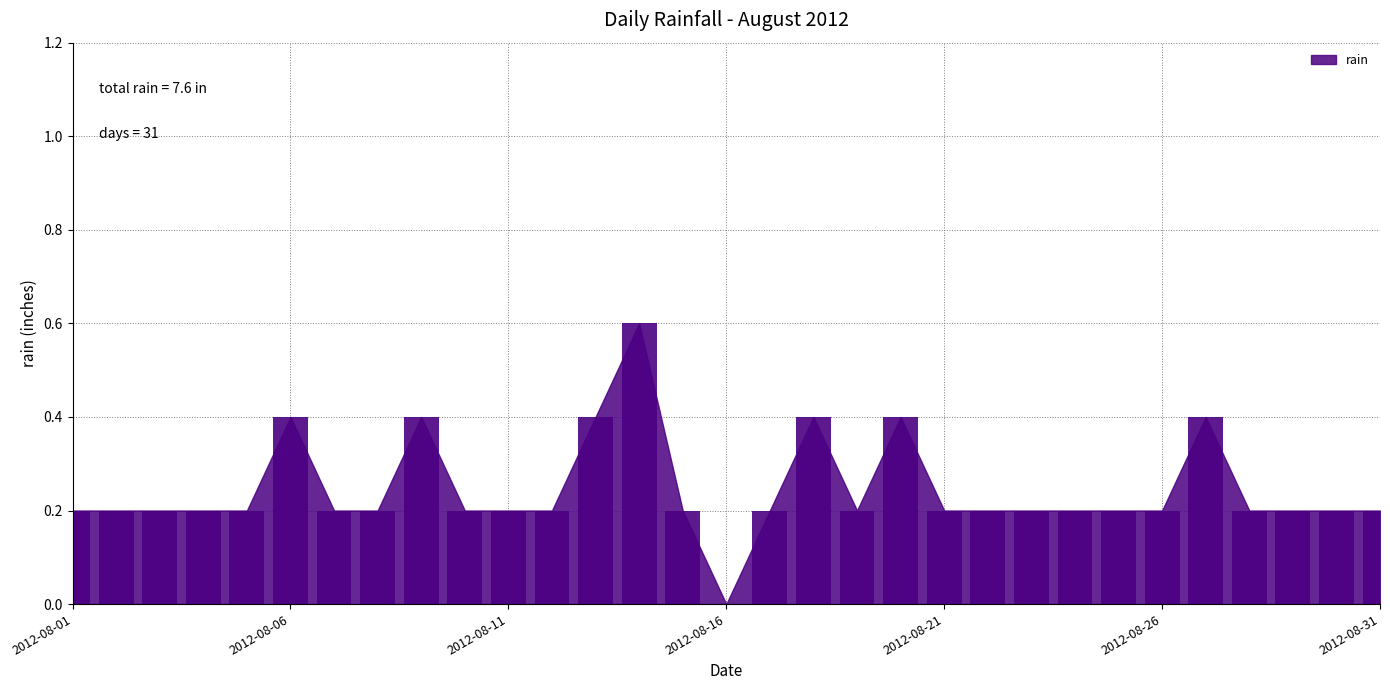

Count the number of categories in the chart.

31